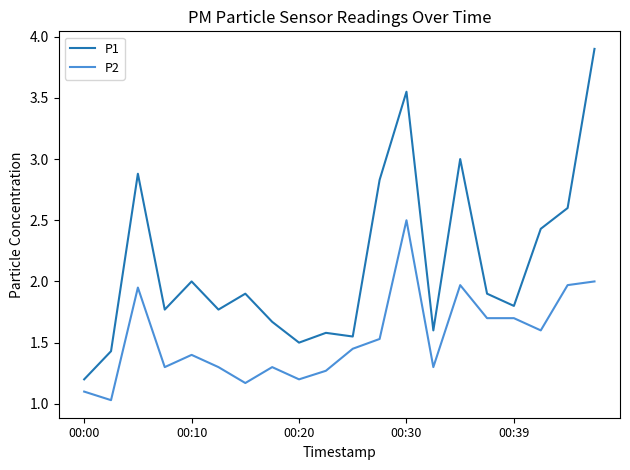

List the series in order of their peak value, highest first.

P1, P2